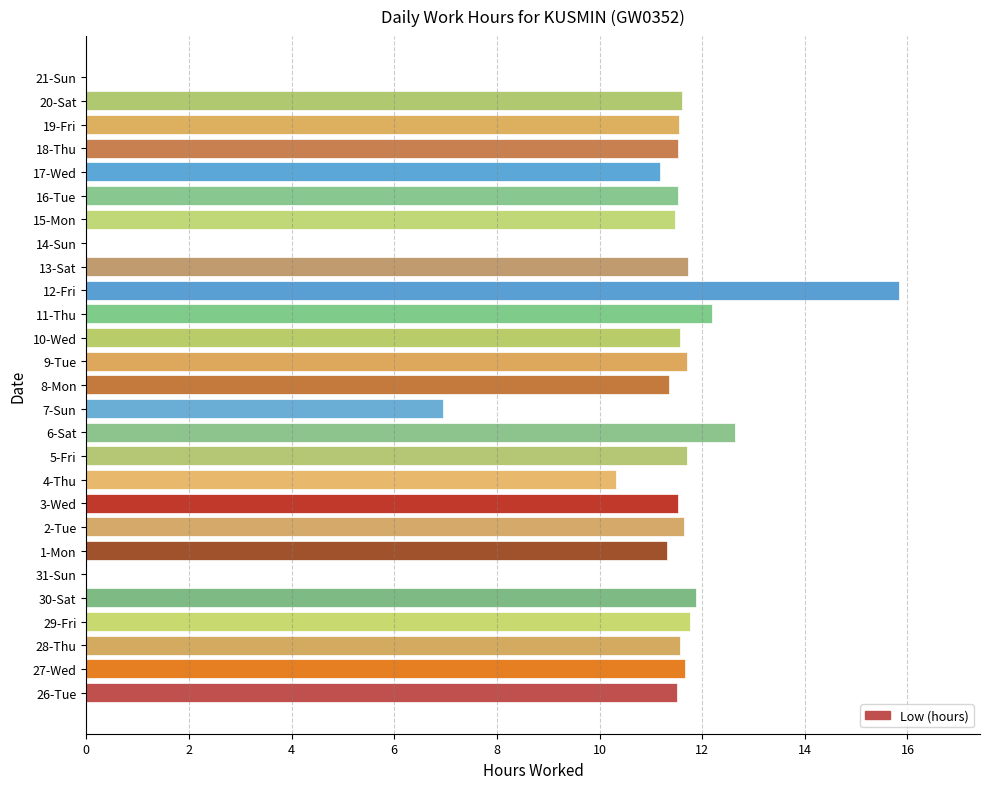

What is the sum of the values at 29-Fri and 12-Fri?

27.6